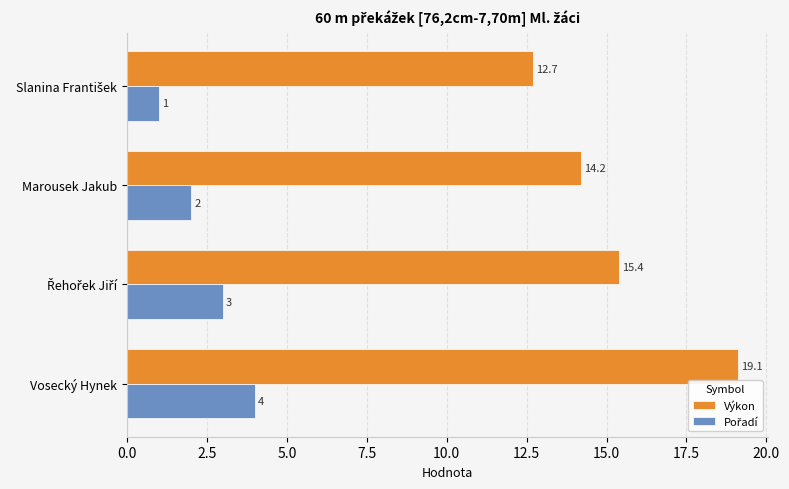

Which series has the largest total across all categories?

Výkon